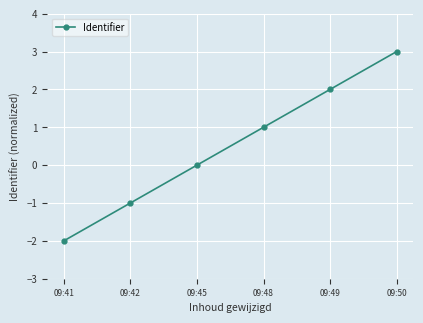

How many lines are shown in the chart?

1